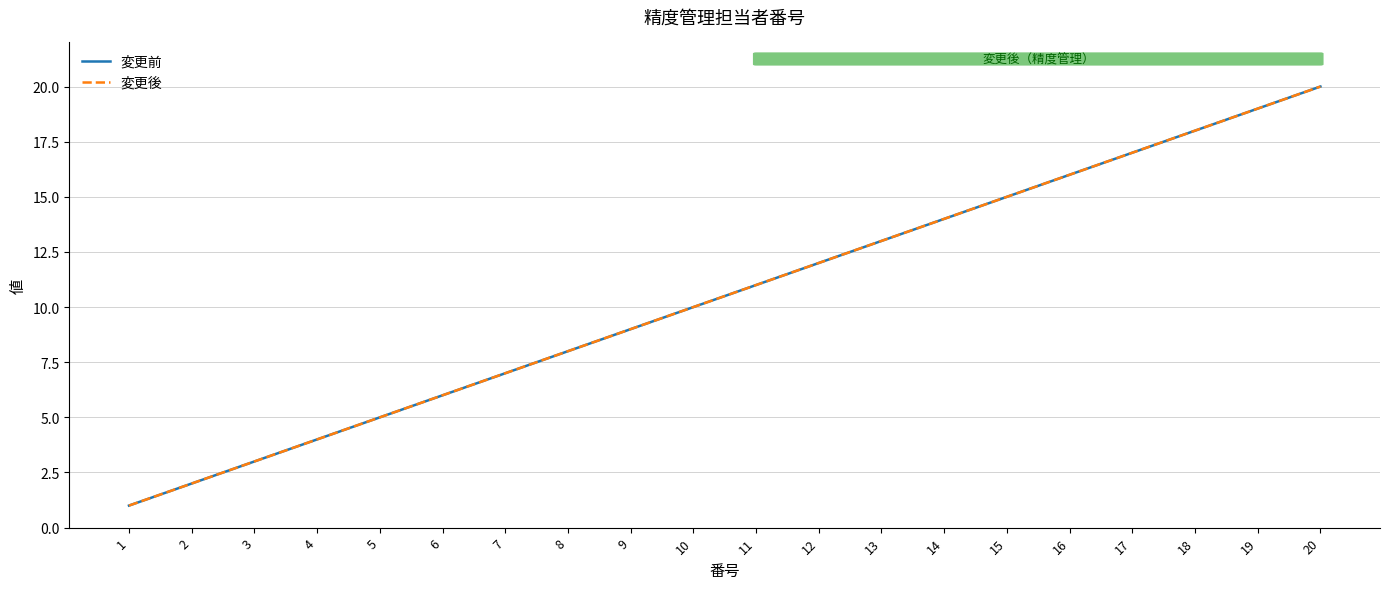

What are all the series names shown in the legend?

変更前, 変更後